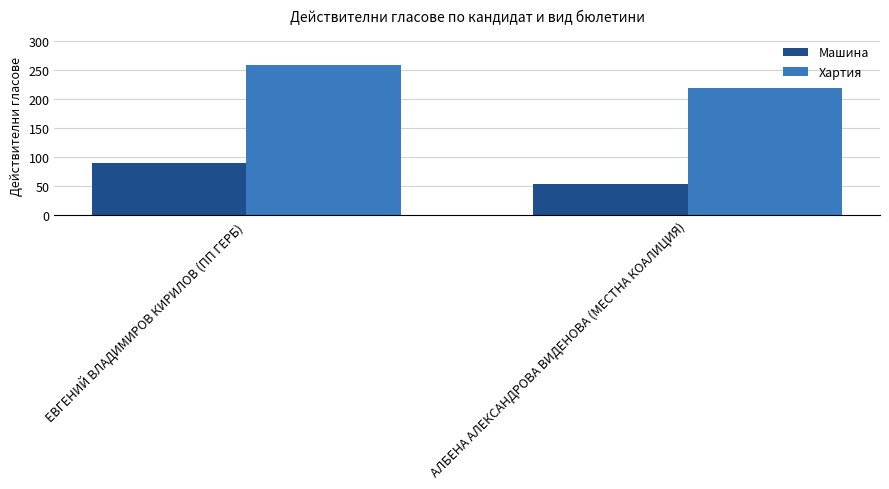

Which series has the widest spread of values?

Хартия